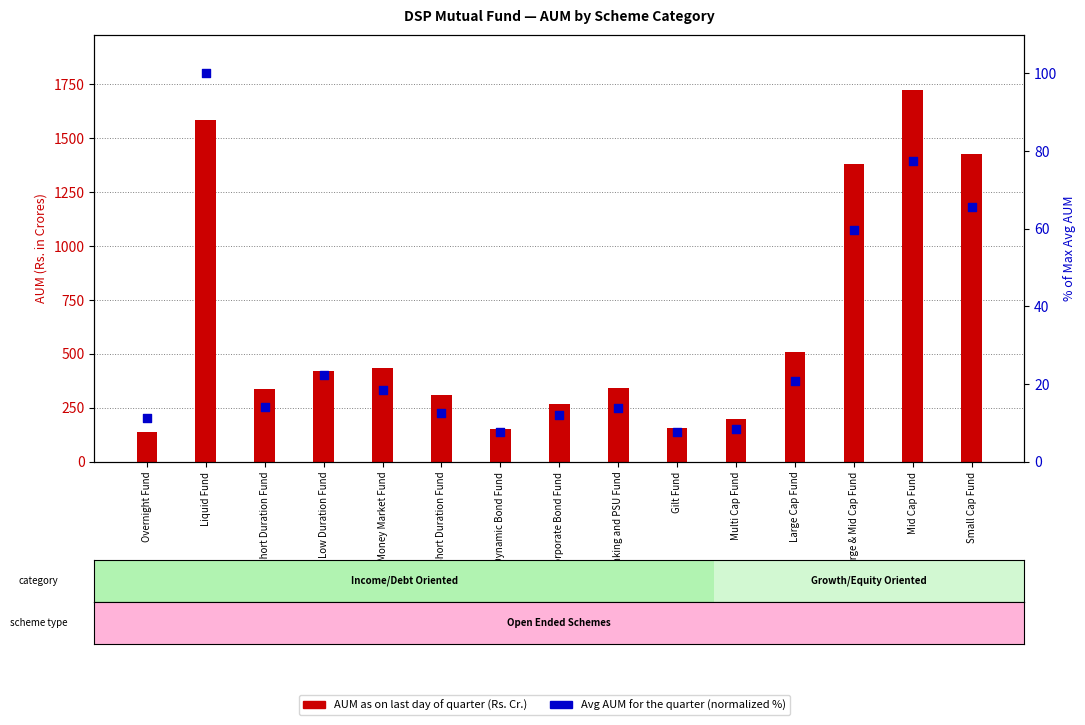

What is the ratio of the value at Gilt Fund to the value at Large & Mid Cap Fund?

0.1